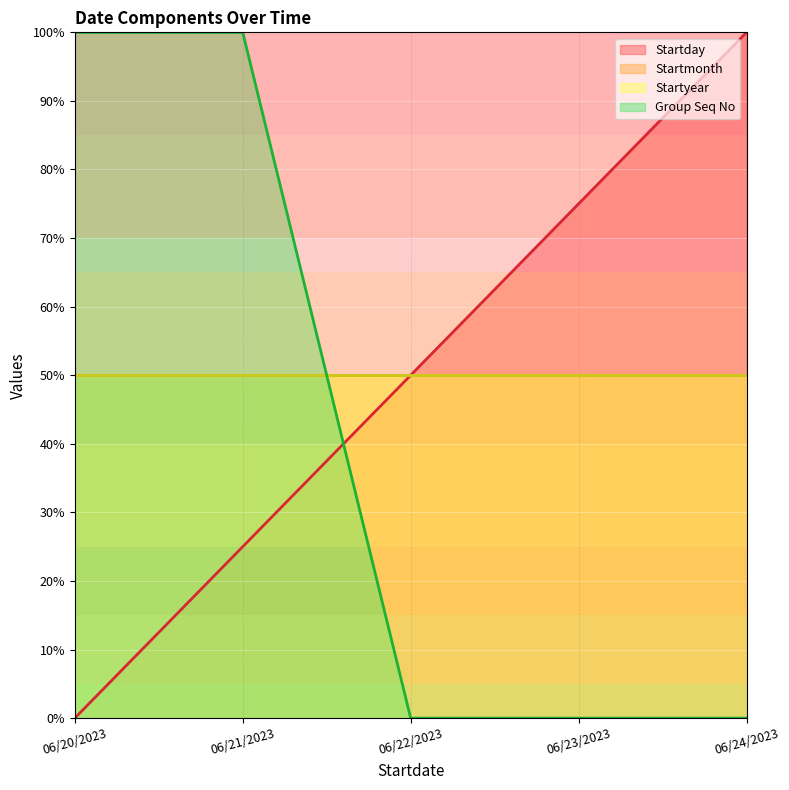

How many values in the Startday series are below 50?

2